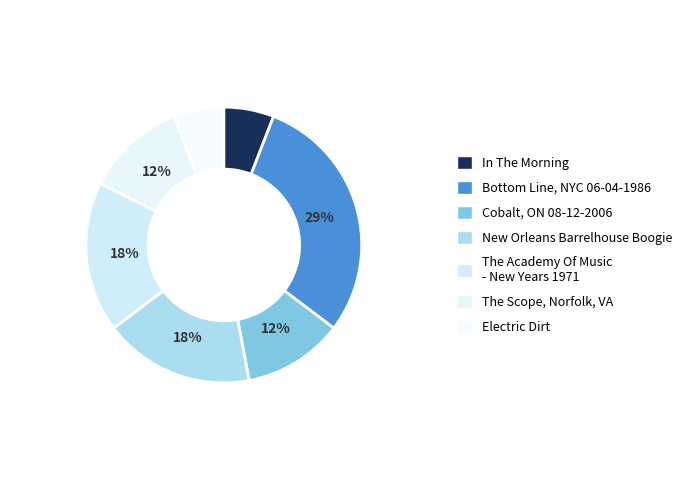

How many segments does this pie chart have?

7